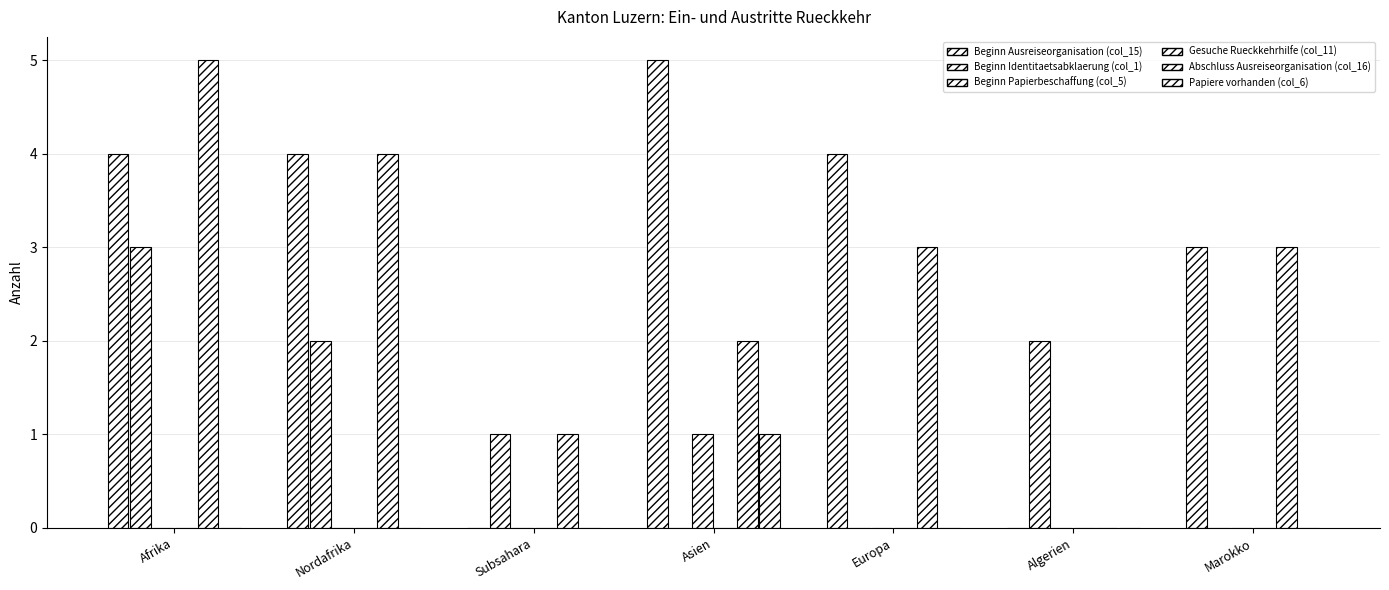

How many distinct data groups are displayed?

5